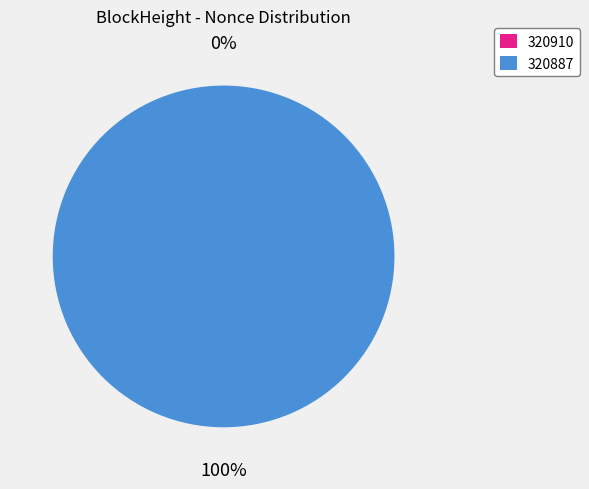

Count the number of slices in the pie.

2